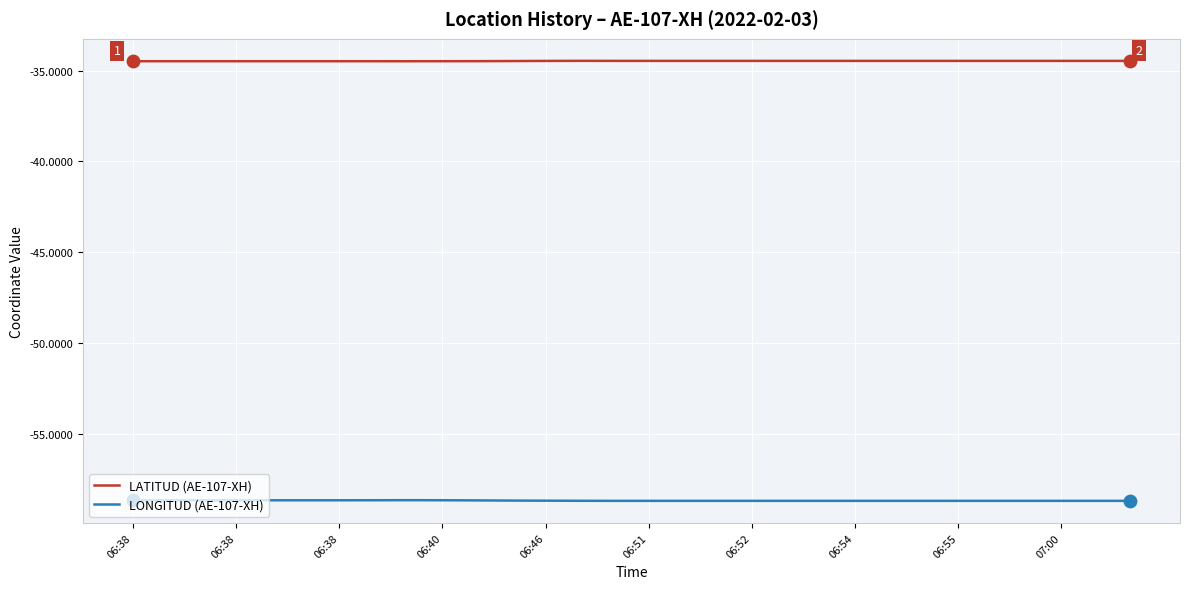

List the series in order of their overall mean, highest first.

LATITUD (AE-107-XH), LONGITUD (AE-107-XH)